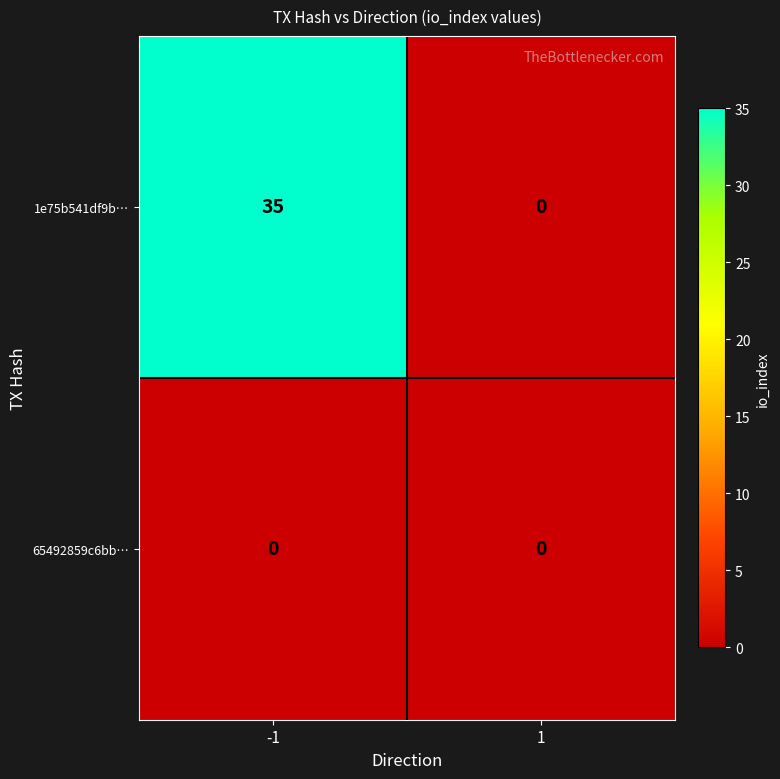

At which category is the sum across all series the highest?

-1